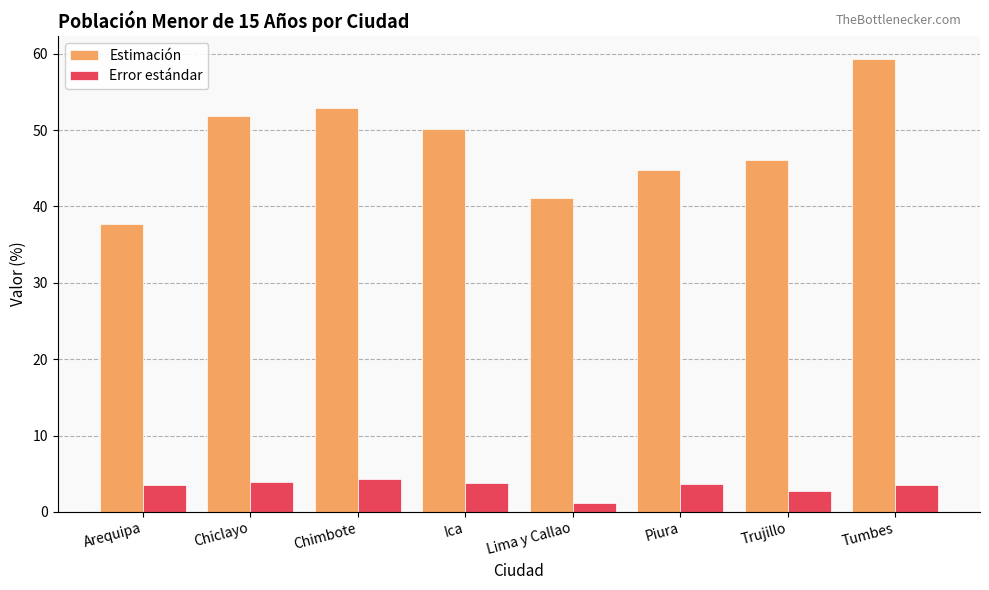

What is the approximate value of Estimación at Chiclayo?

51.8